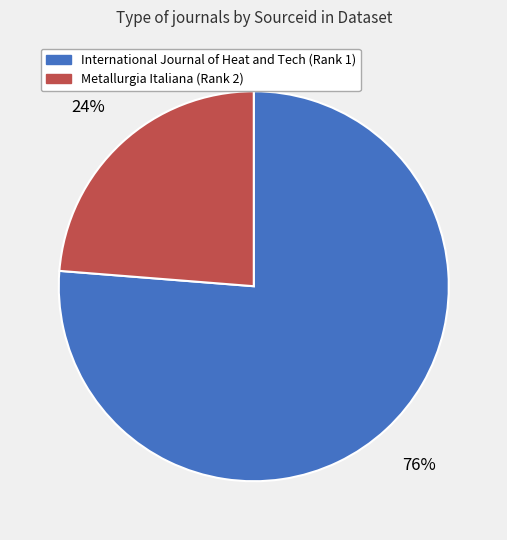

How many slices are in this pie chart?

2